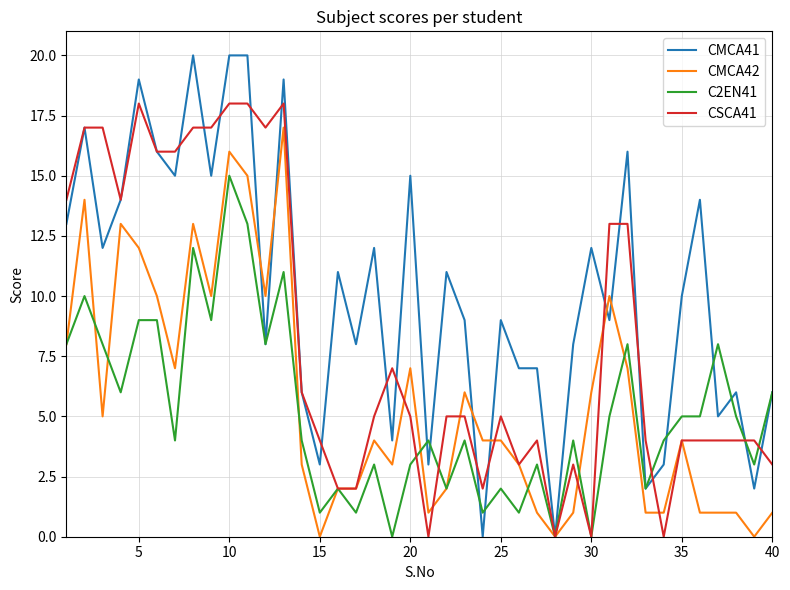

Which series has the widest spread of values?

CMCA41